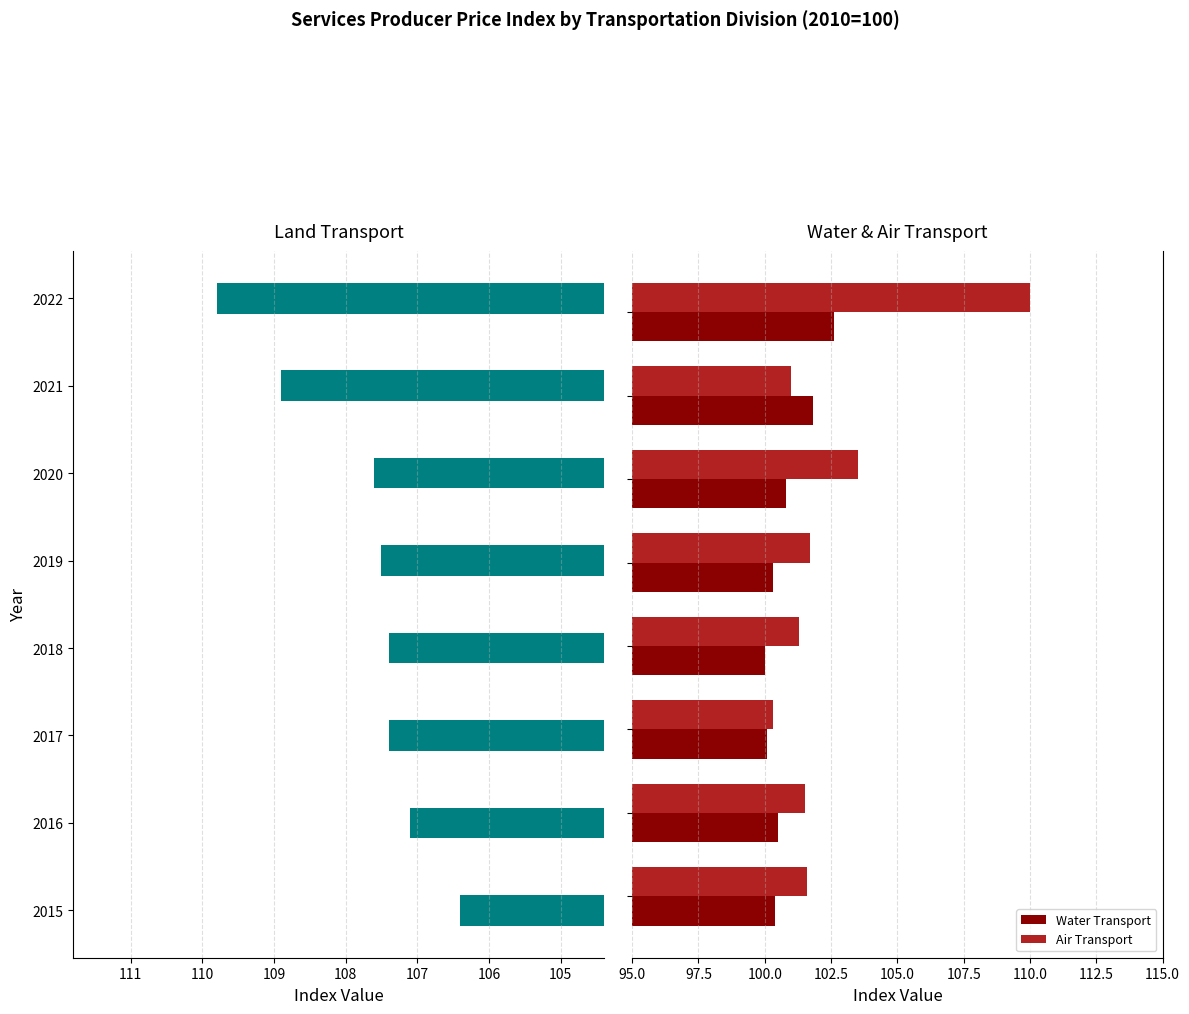

What is the sum of all Water Transport values?

806.5